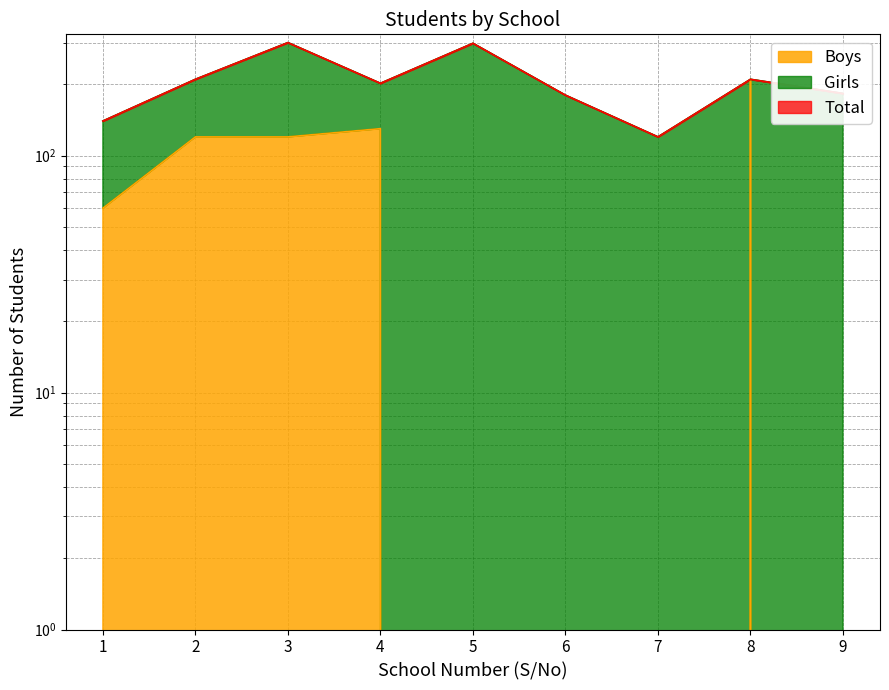

At which category does Total reach its first local valley?

4